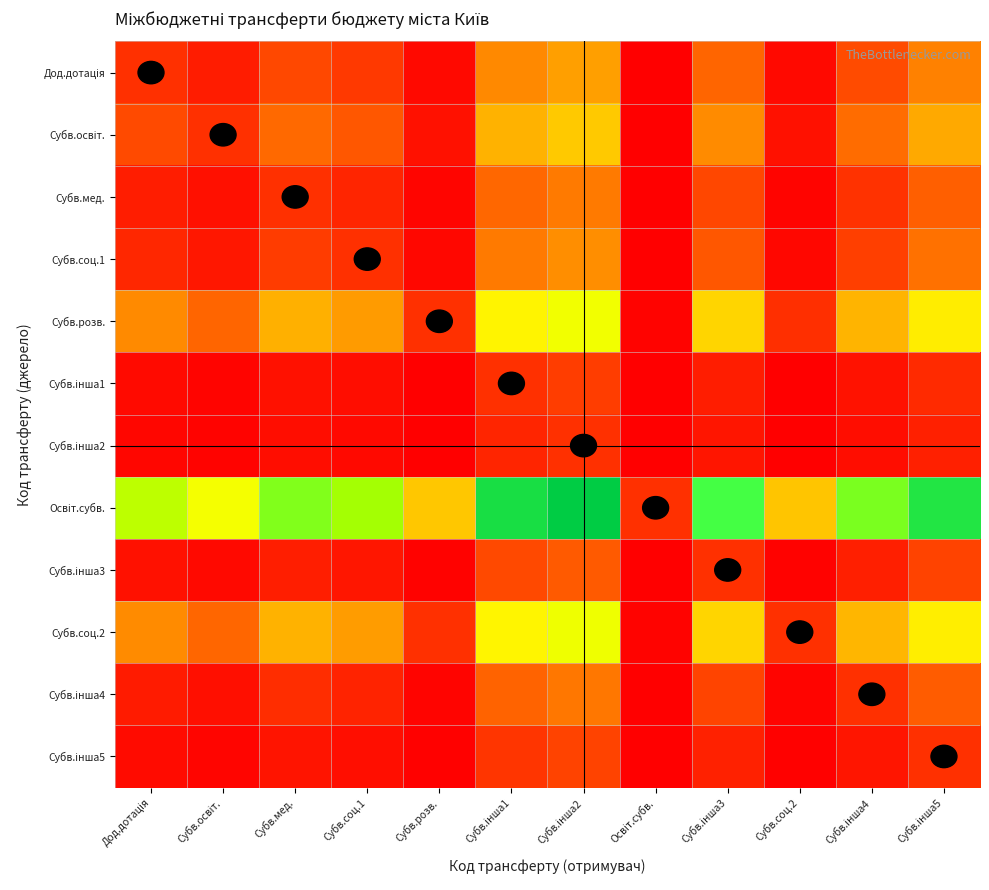

Between Дод.дотація and Освіт.субв., which is larger?

Дод.дотація